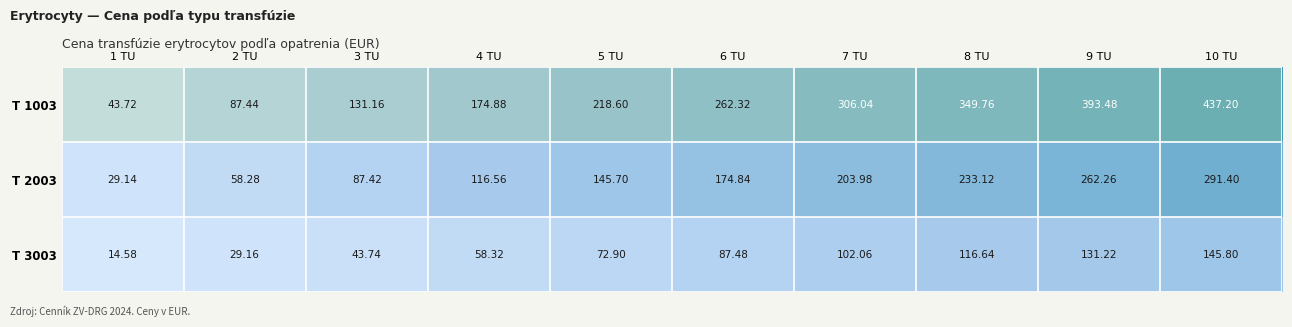

Rank the series at 3 TU from highest to lowest value.

T 1003, T 2003, T 3003